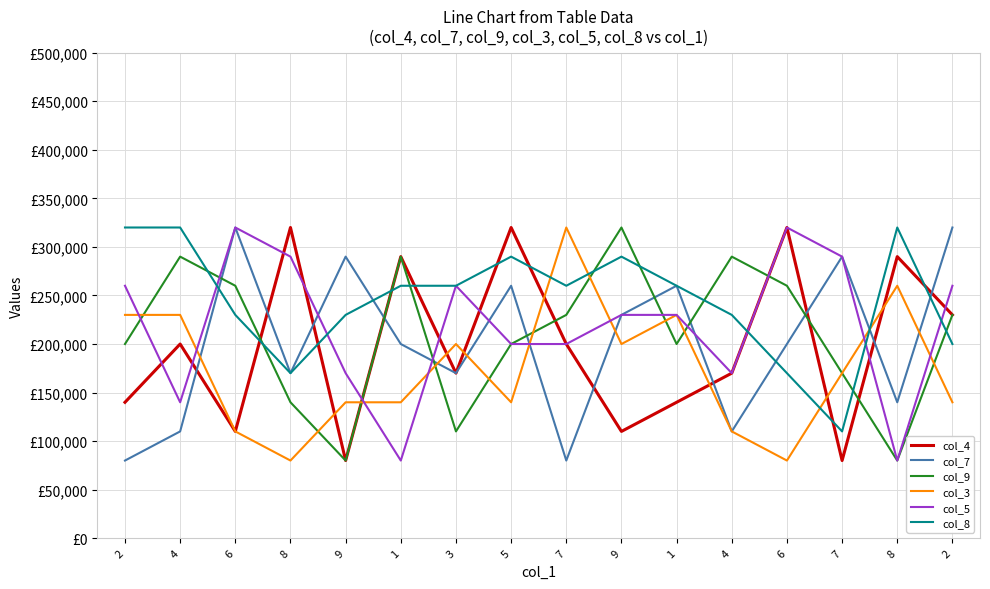

Does the chart have visible grid lines?

Yes